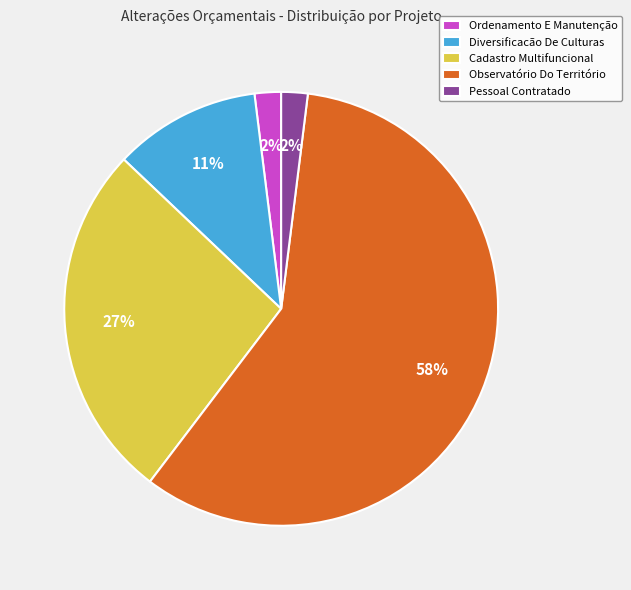

What percentage is the Pessoal Contratado slice, to the nearest percent?

2%